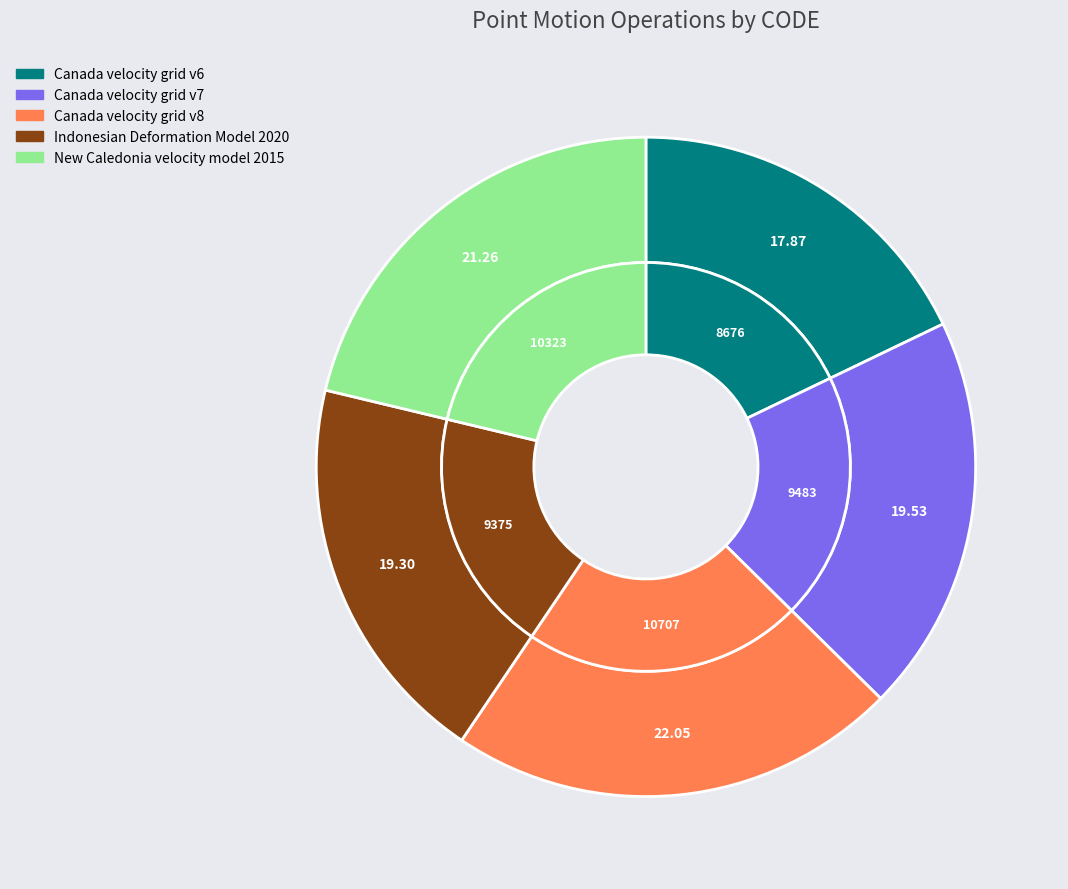

The New Caledonia velocity model 2015 slice represents 9% of the pie. True or false?

False